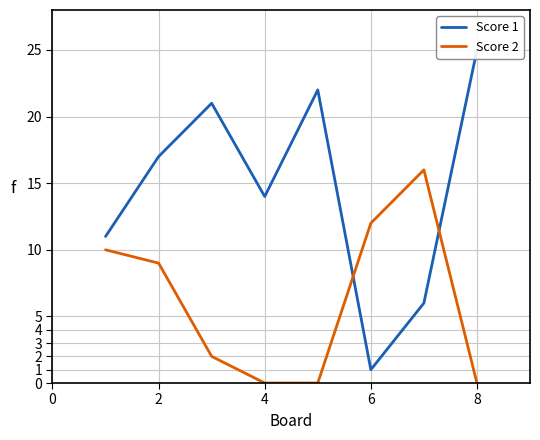

List the series in order of their peak value, highest first.

Score 1, Score 2